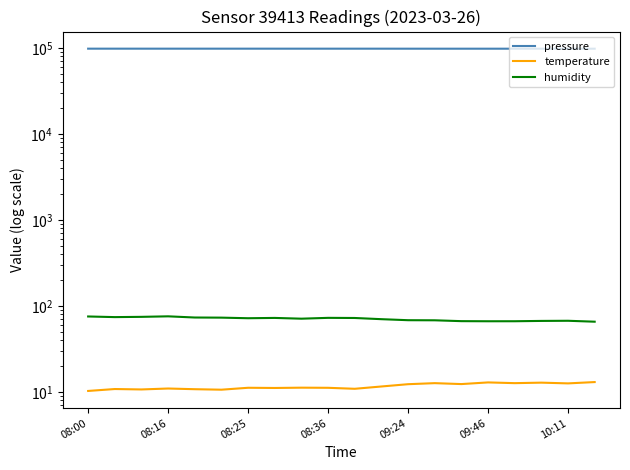

True or false: temperature and humidity intersect in this chart.

False